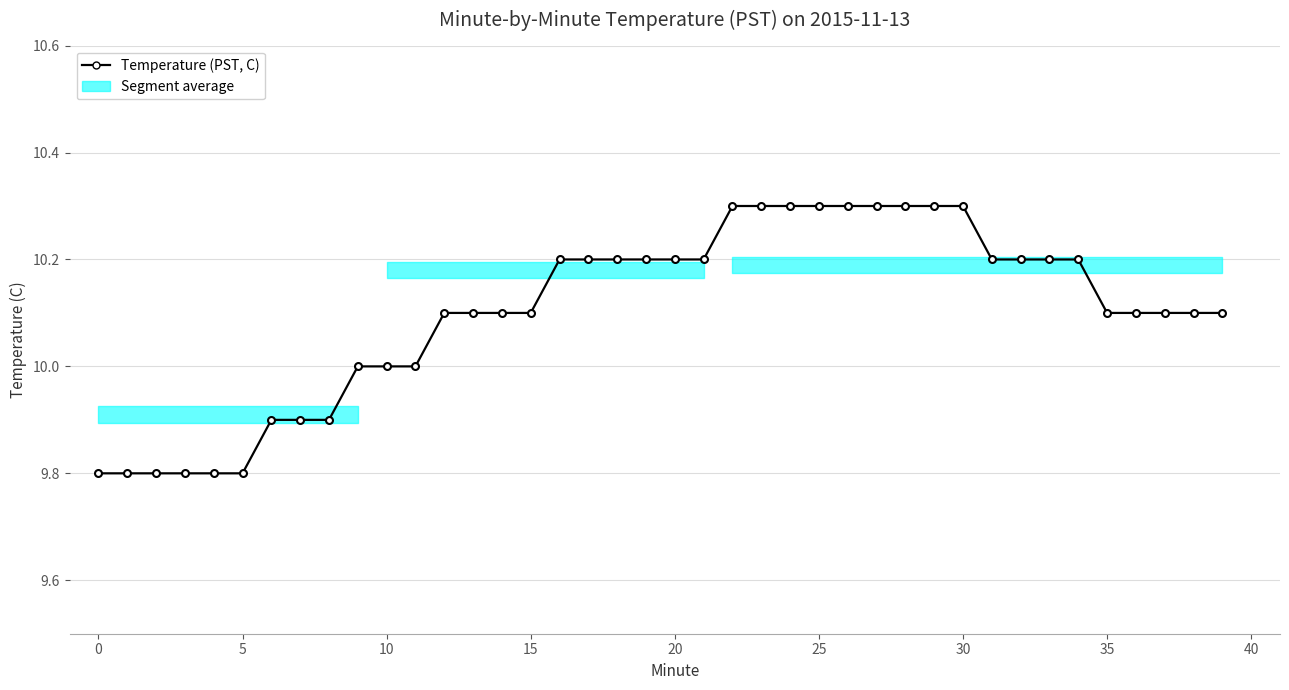

Approximately how many times larger is the value at 39 compared to 37?

1.0